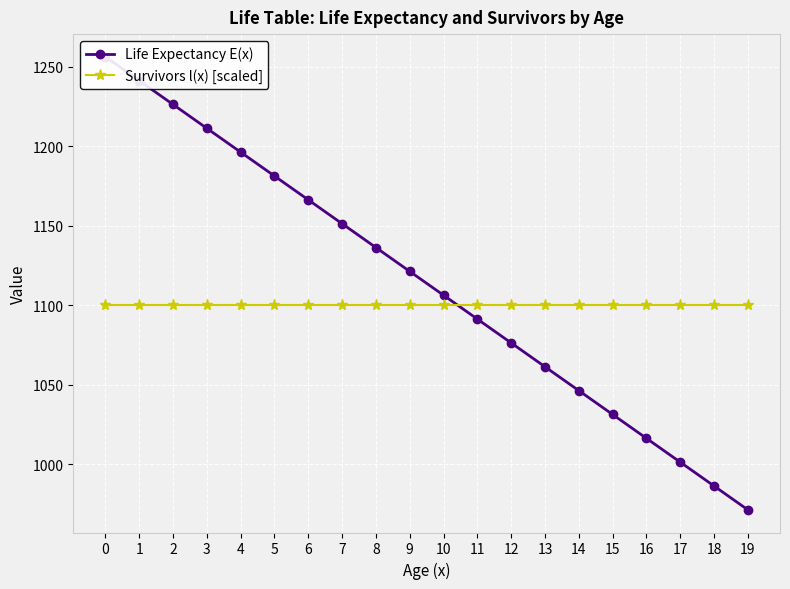

What are all the series names shown in the legend?

Life Expectancy E(x), Survivors l(x) [scaled]